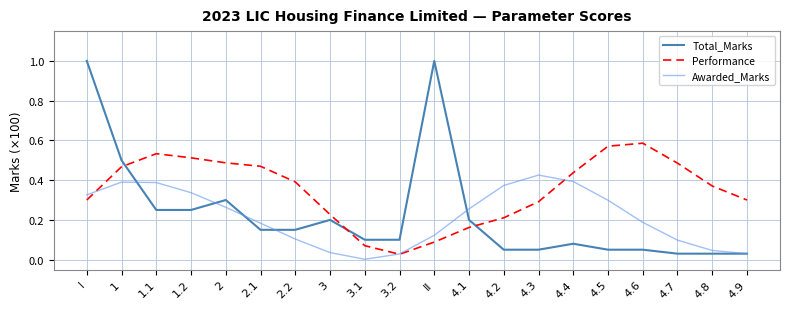

What is the maximum value shown in the chart?

1.0